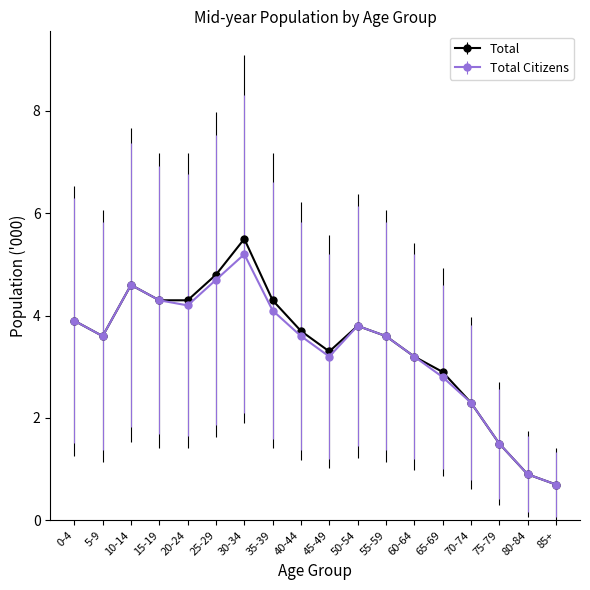

Which series has the widest spread of values?

Total